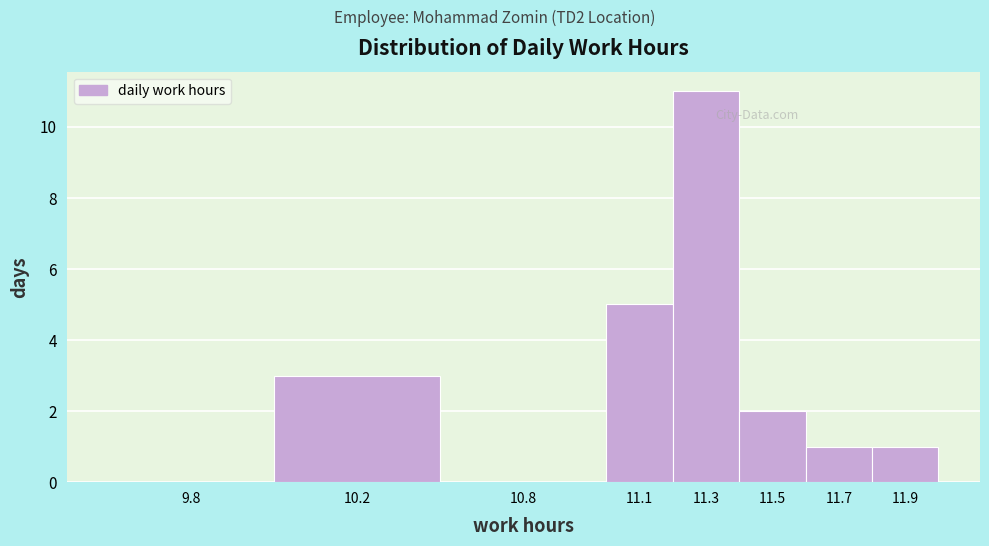

Reading left to right, extract all data points from this chart.

9.8=0	10.2=3	10.8=0	11.1=5	11.3=11	11.5=2	11.7=1	11.9=1